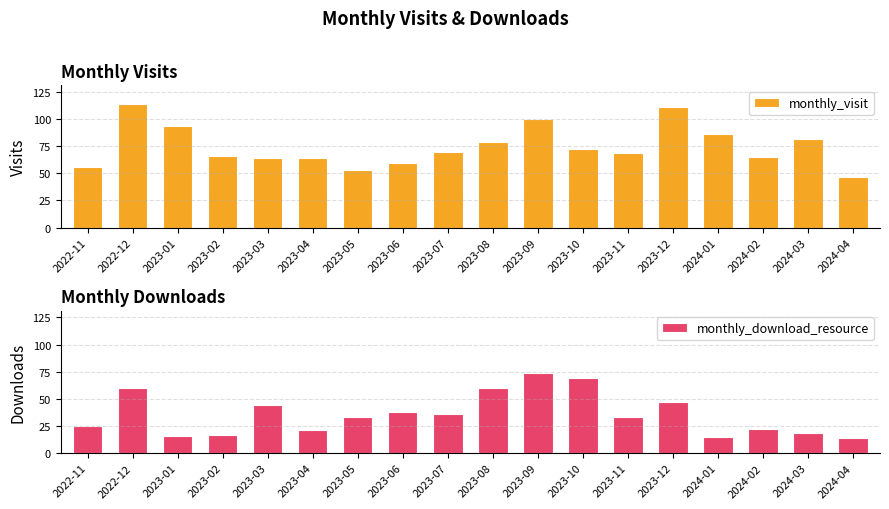

At how many categories does at least one series exceed 102?

2